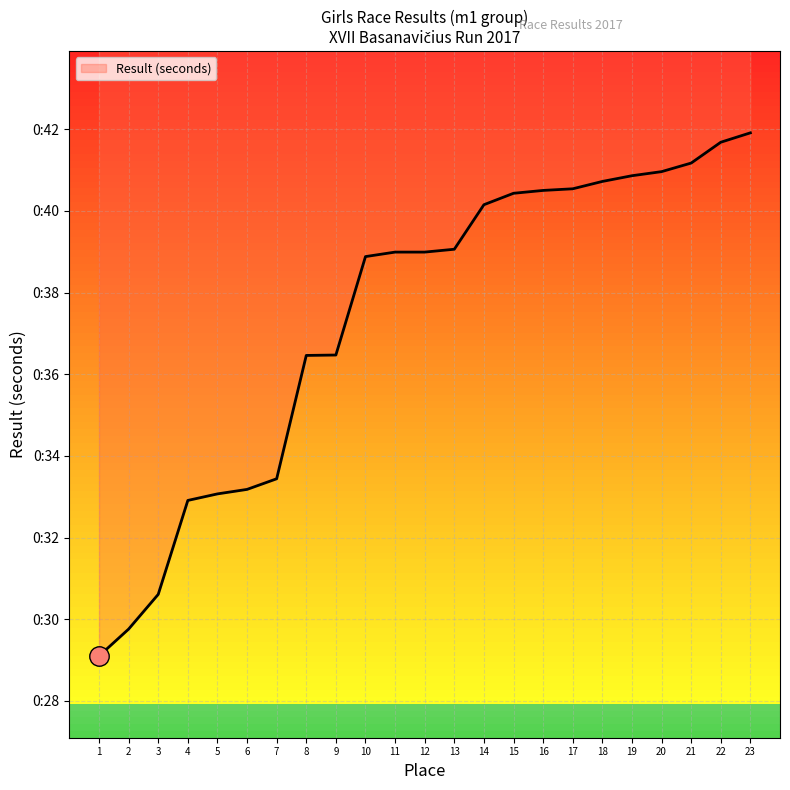

What is the value of the 21st point from the left?

41.2